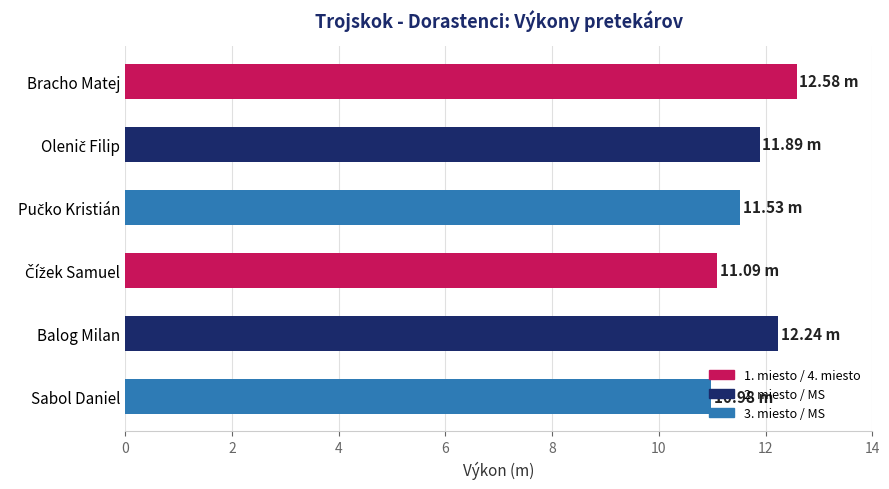

What is the difference between the maximum and minimum values?

1.6